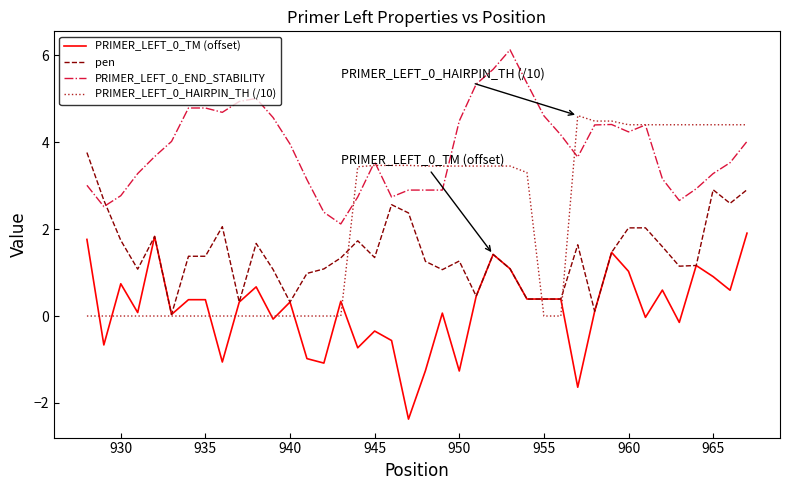

What is the maximum value for pen?

3.8